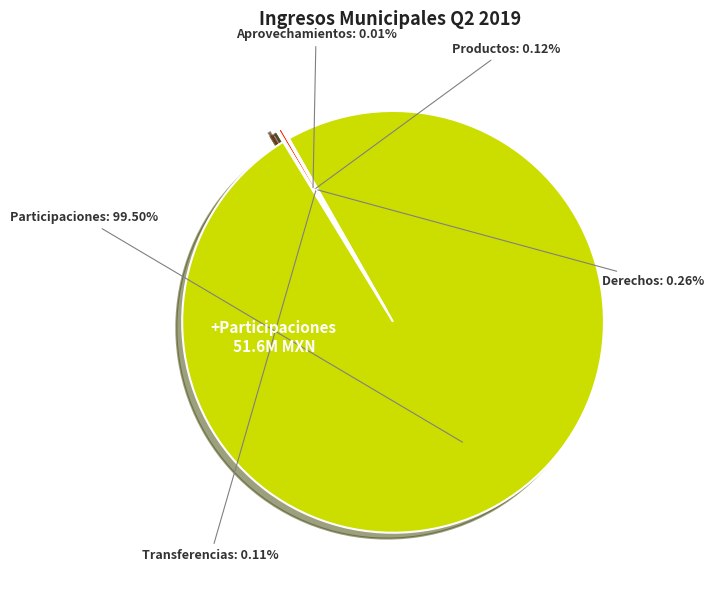

How many slices are in this pie chart?

5